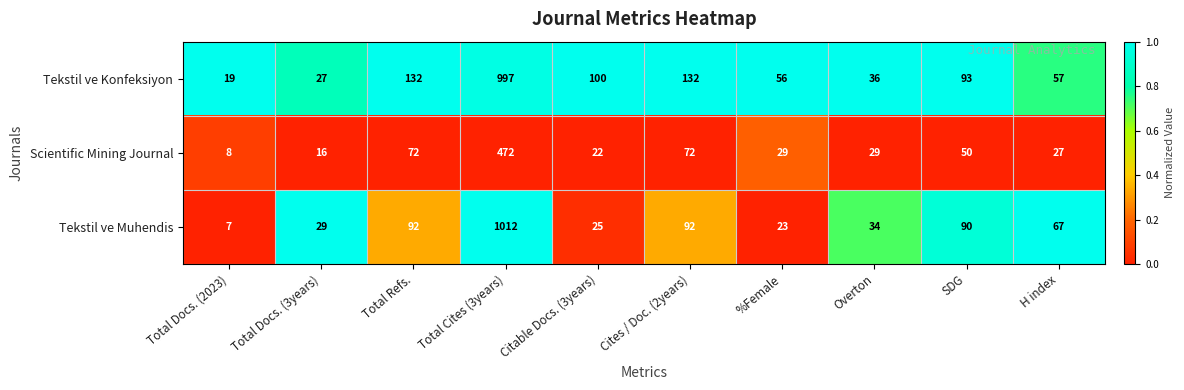

At H index, list the series in order from largest to smallest.

Tekstil ve Muhendis, Tekstil ve Konfeksiyon, Scientific Mining Journal